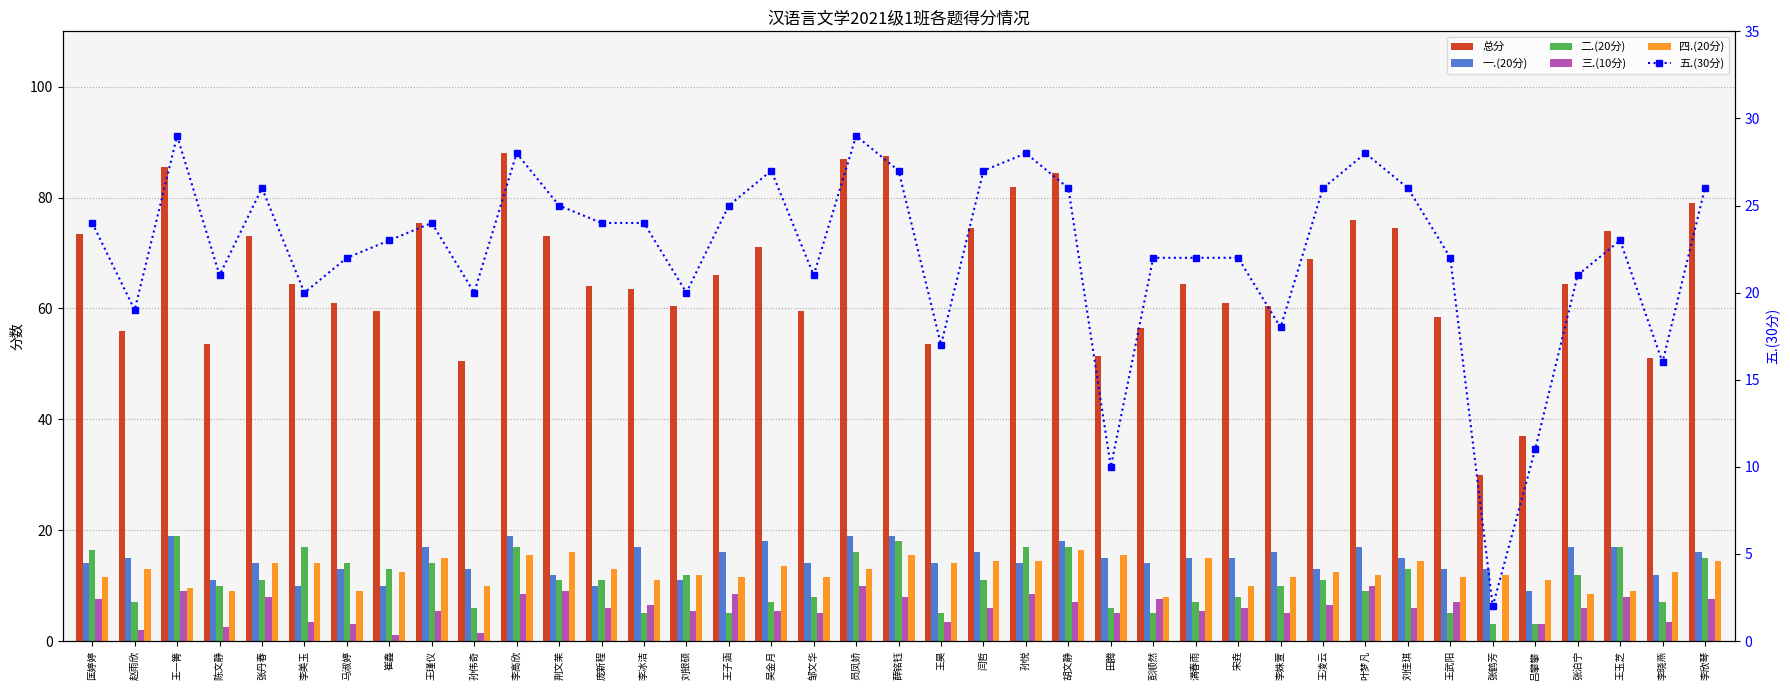

What is the average value of the 一.(20分) series?

14.6